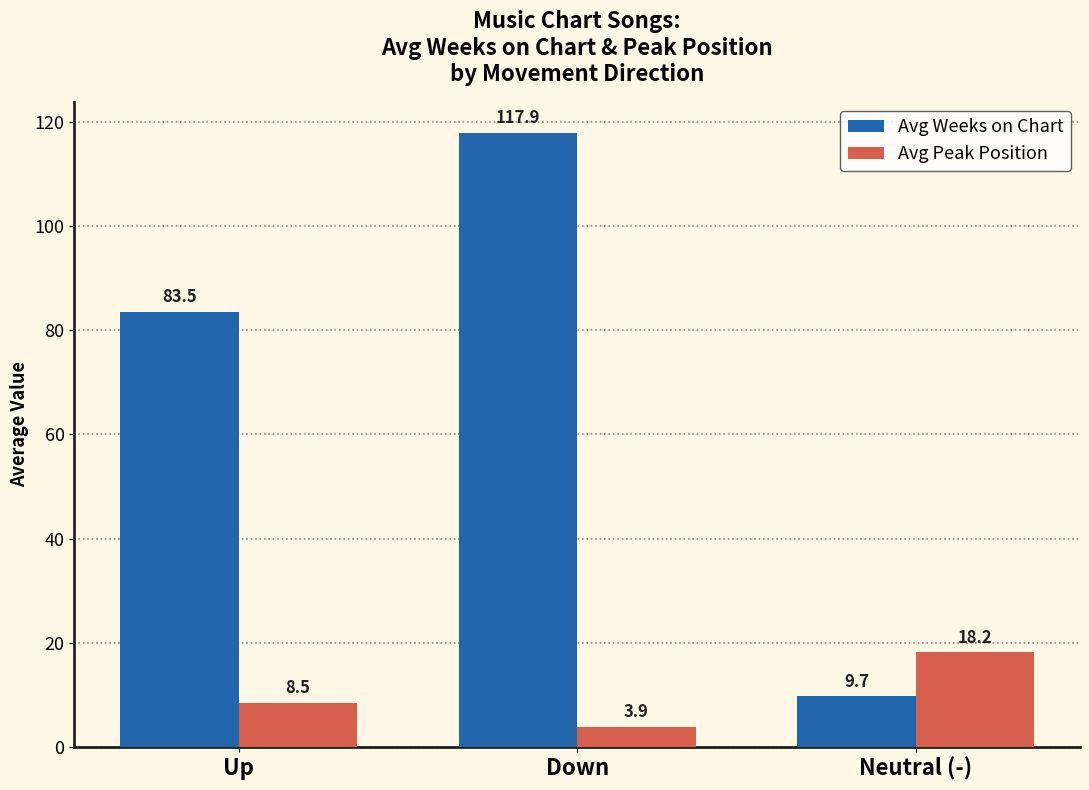

Reading right to left, extract all data points from this chart.

Avg Weeks on Chart: 9.7	117.9	83.5
Avg Peak Position: 18.2	3.9	8.5